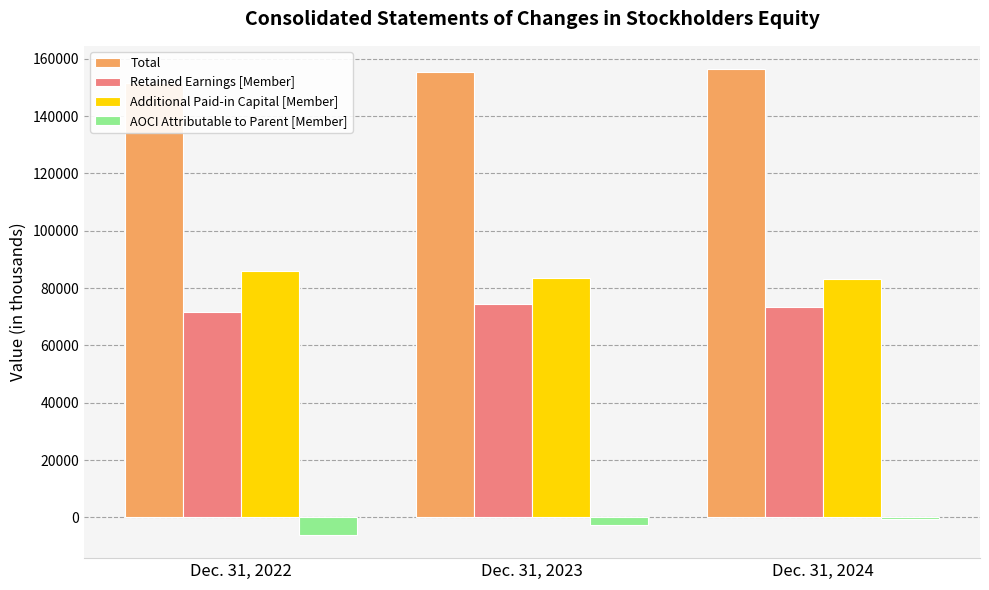

Is it true that Additional Paid-in Capital [Member] equals 144833 at Dec. 31, 2022?

False